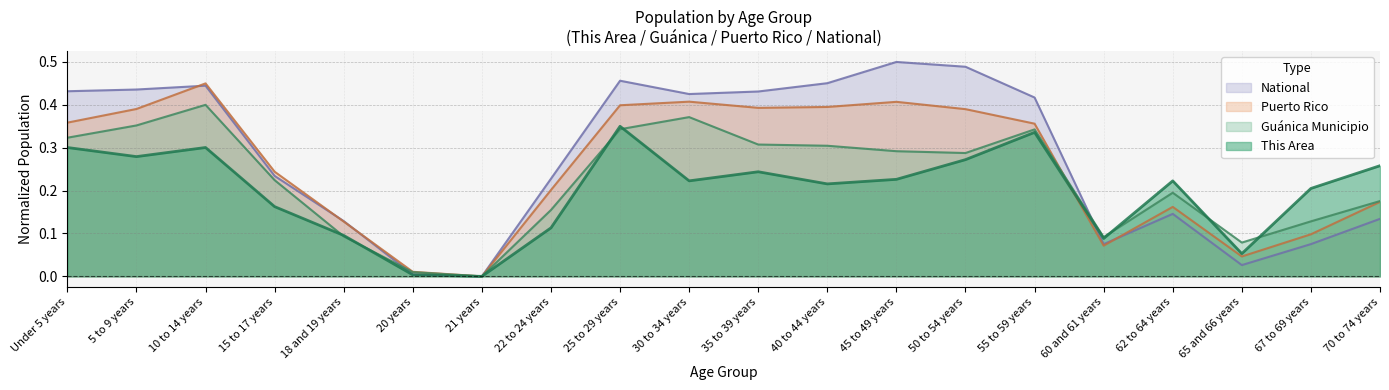

What is the label of the 6th point from the right?

55 to 59 years